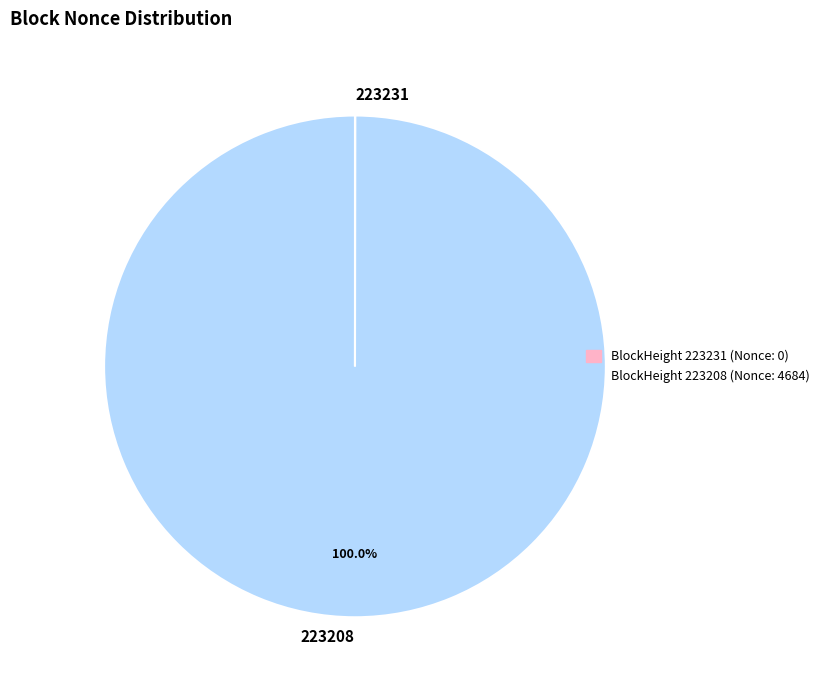

What is the largest slice in the pie chart?

BlockHeight 223208 (Nonce: 4684)